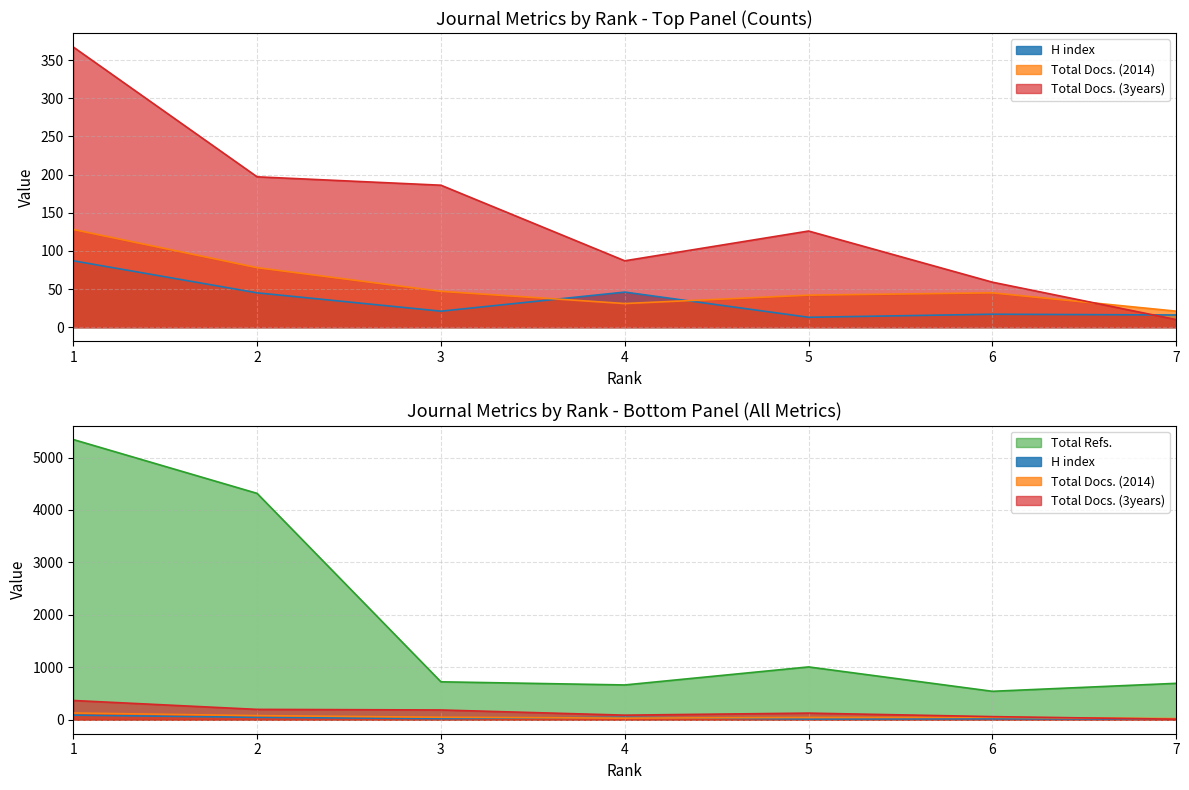

List the series in order of their peak value, highest first.

Total Refs., Total Docs. (3years), Total Docs. (2014), H index